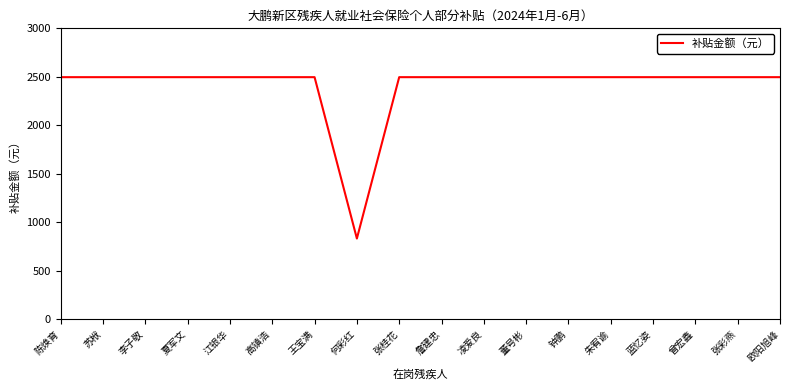

What is the approximate value at 苏栿?

2496.4